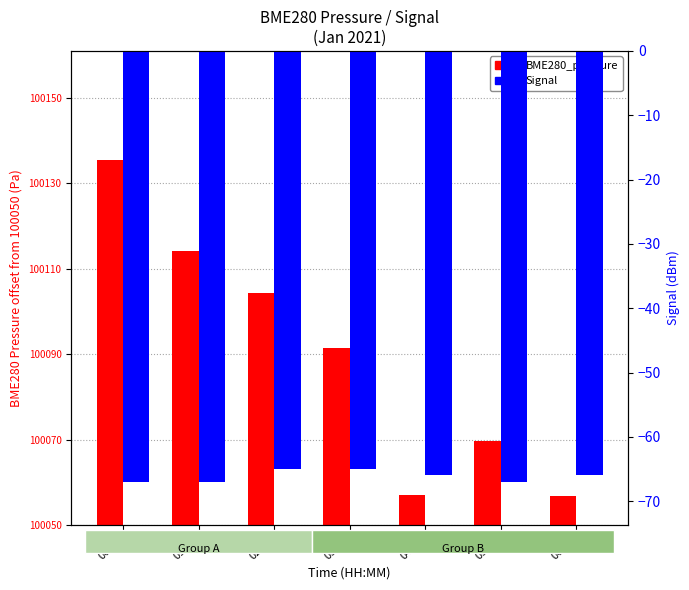

At which label does BME280_pressure first exceed 41?

00:07